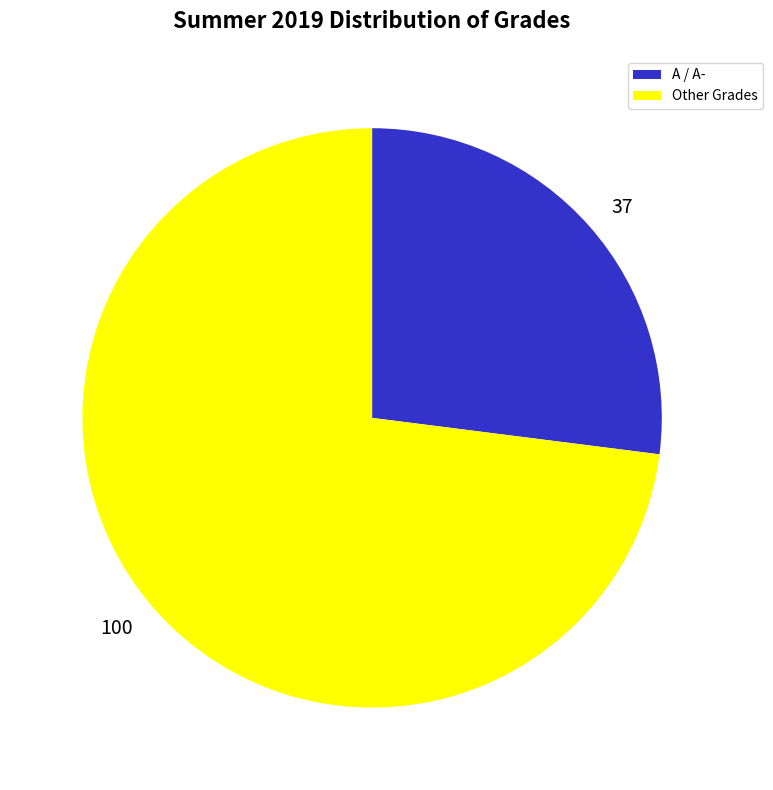

Is there any slice that represents more than half of the pie?

Yes